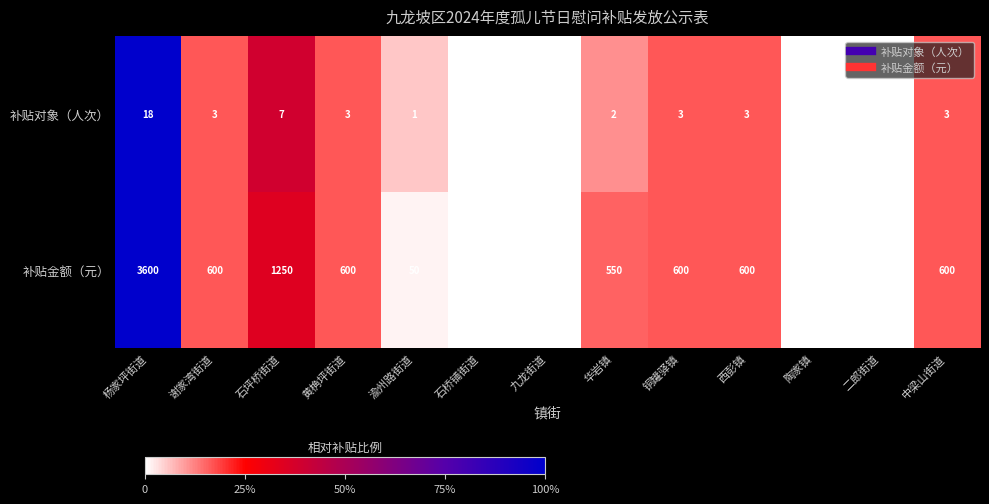

Reading right to left, list all the values displayed in this chart.

补贴对象（人次）: 3	0	0	3	3	2	0	0	1	3	7	3	18
补贴金额（元）: 600	0	0	600	600	550	0	0	50	600	1250	600	3600